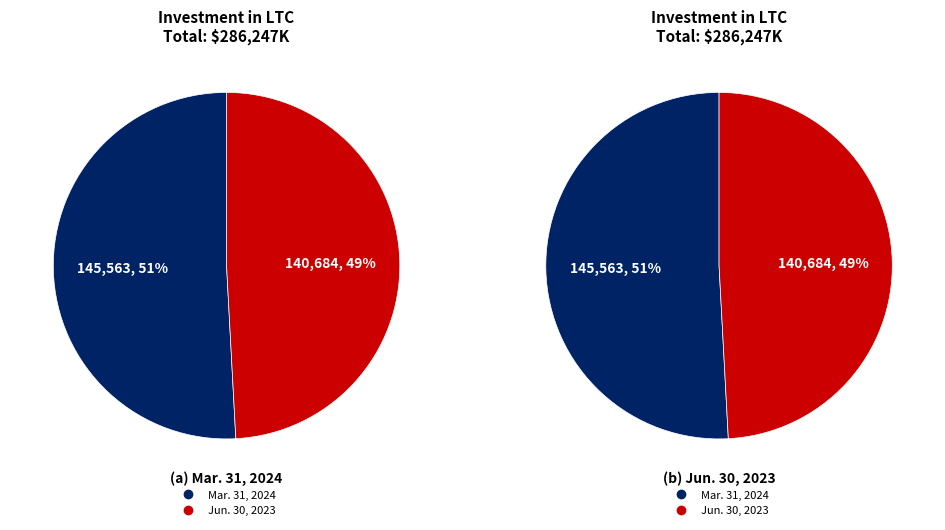

What is the largest slice in the pie chart?

Investment in LTC (Mar. 31, 2024)